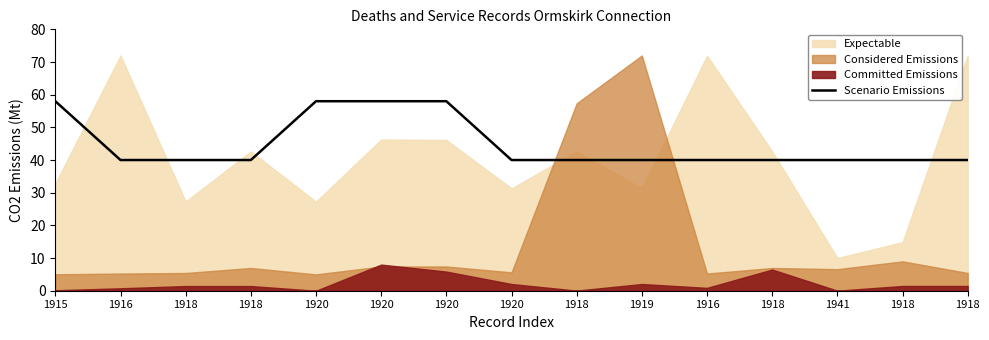

How many lines are shown in the chart?

1